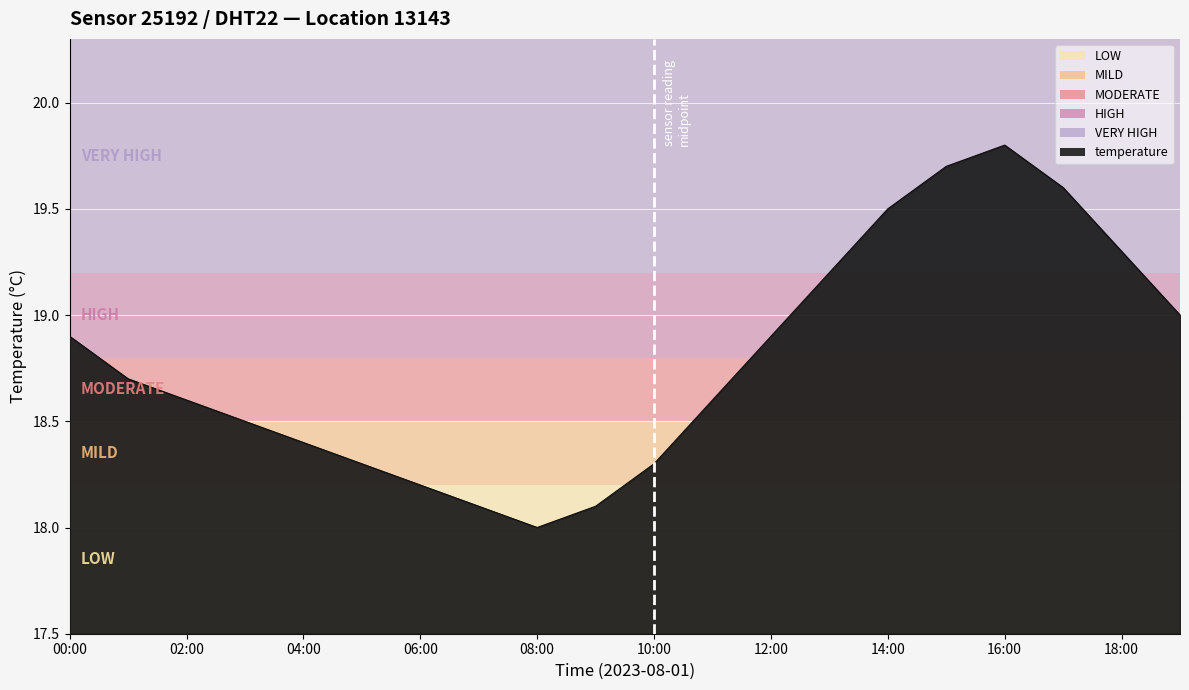

What is the maximum value shown in the chart?

19.8